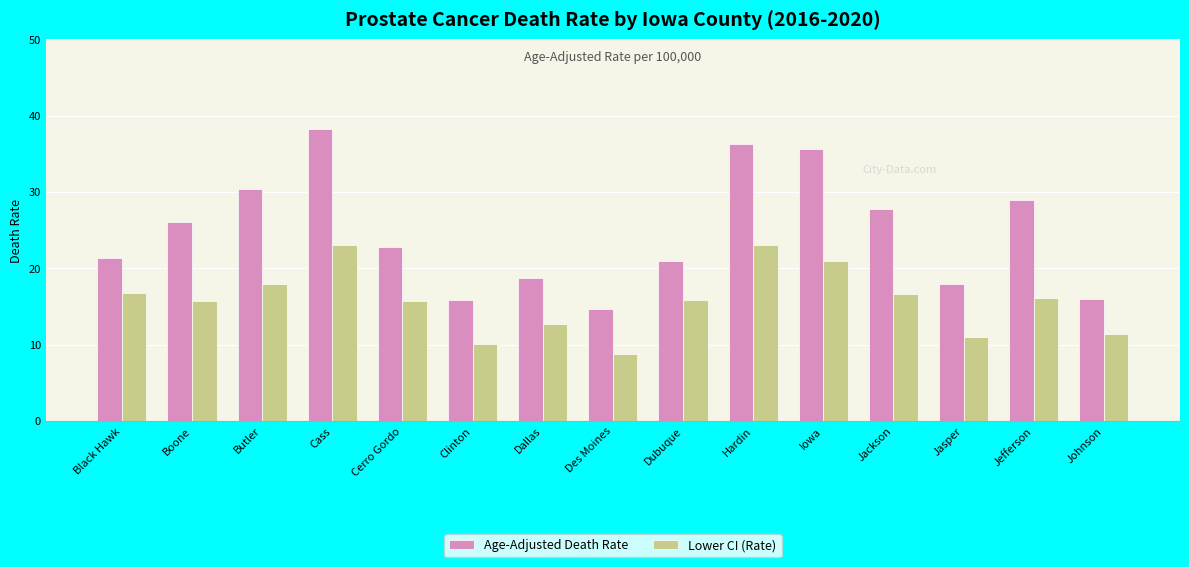

At Jackson, list the series in order from largest to smallest.

Age-Adjusted Death Rate, Lower CI (Rate)